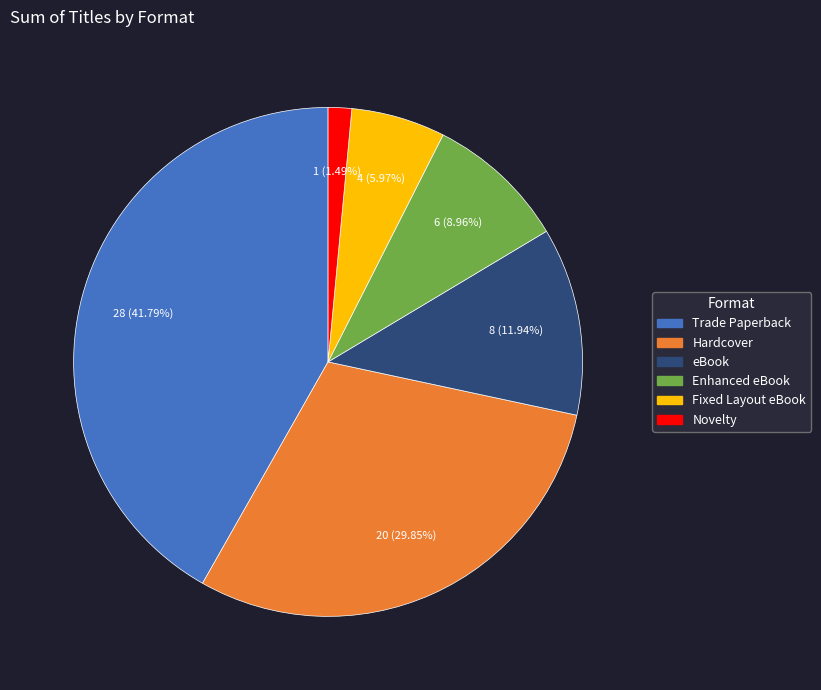

Rank the categories by value from highest to lowest.

Trade Paperback, Hardcover, eBook, Enhanced eBook, Fixed Layout eBook, Novelty